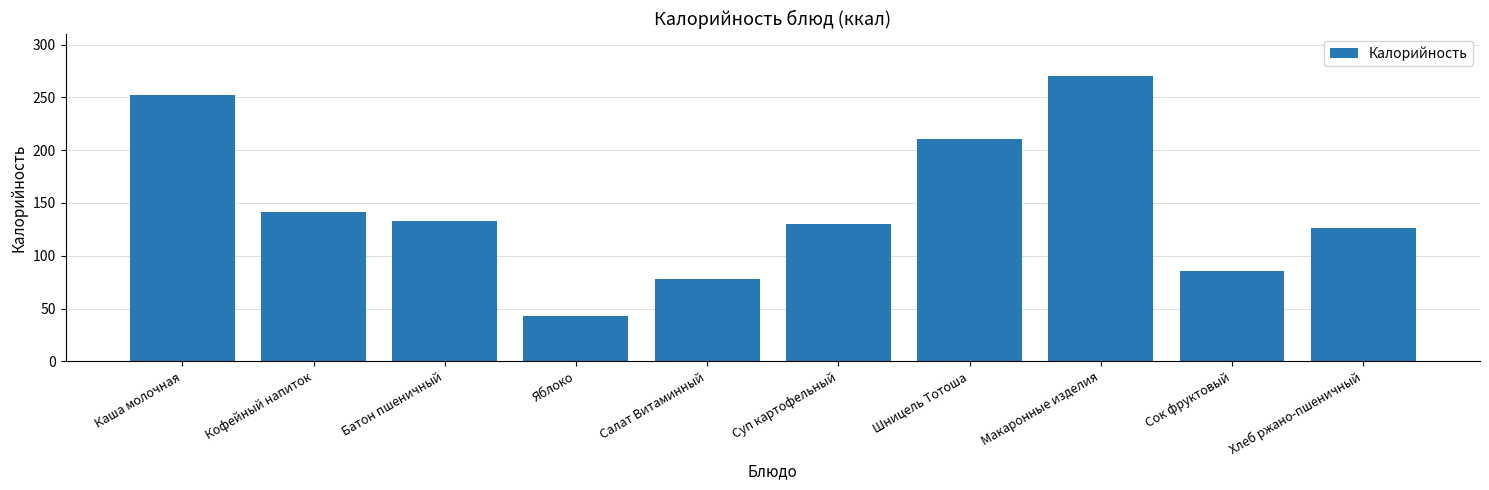

How many data points are less than 133?

5